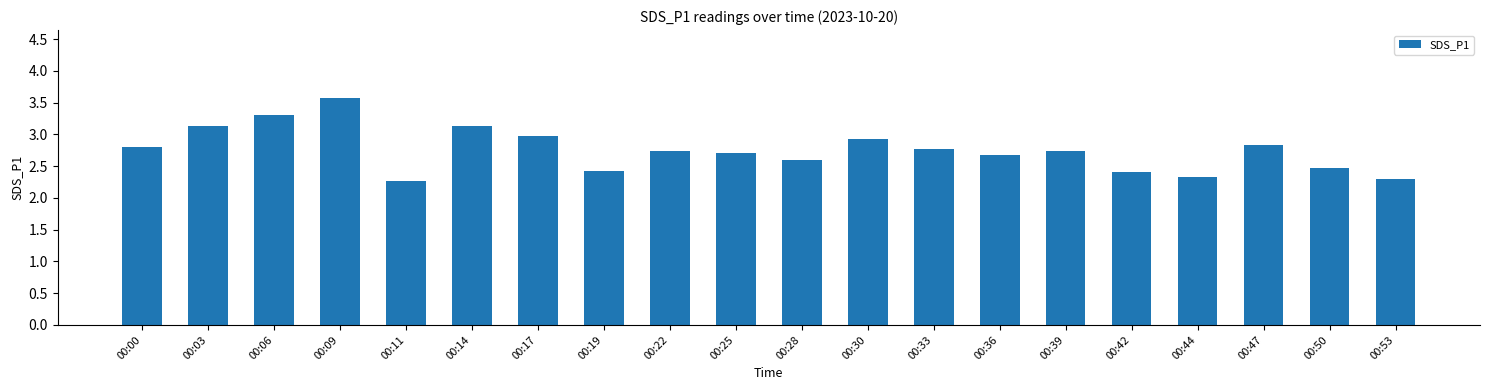

Is it true that the value at 00:03 is 3.1?

True